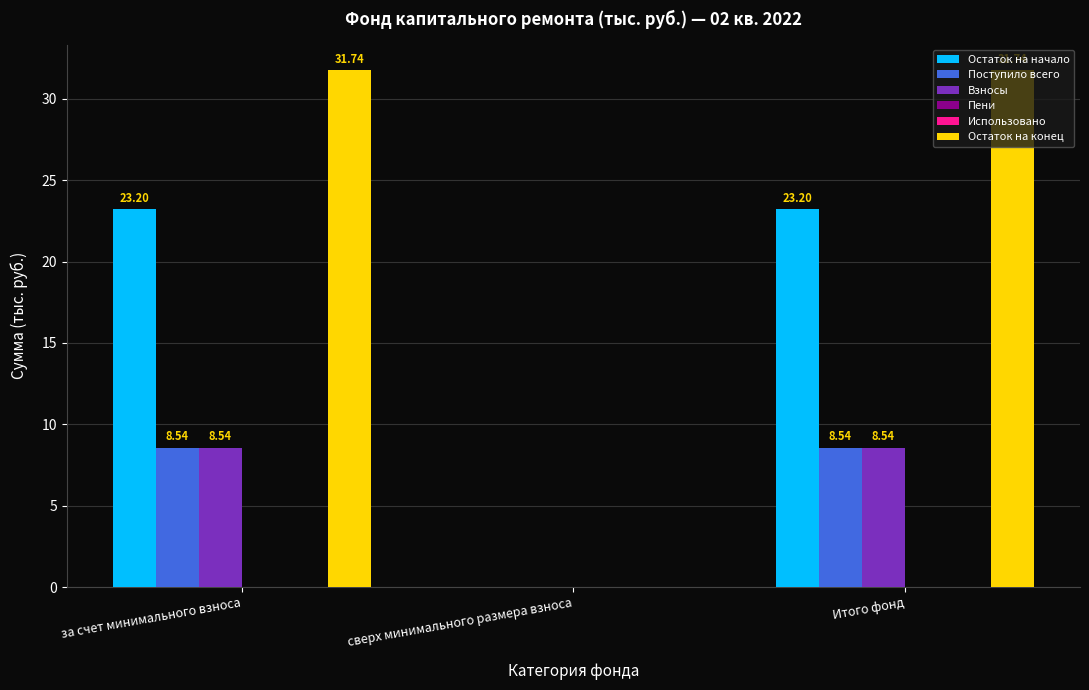

What is the value of the Поступило всего bar at the 1st from the left?

8.5